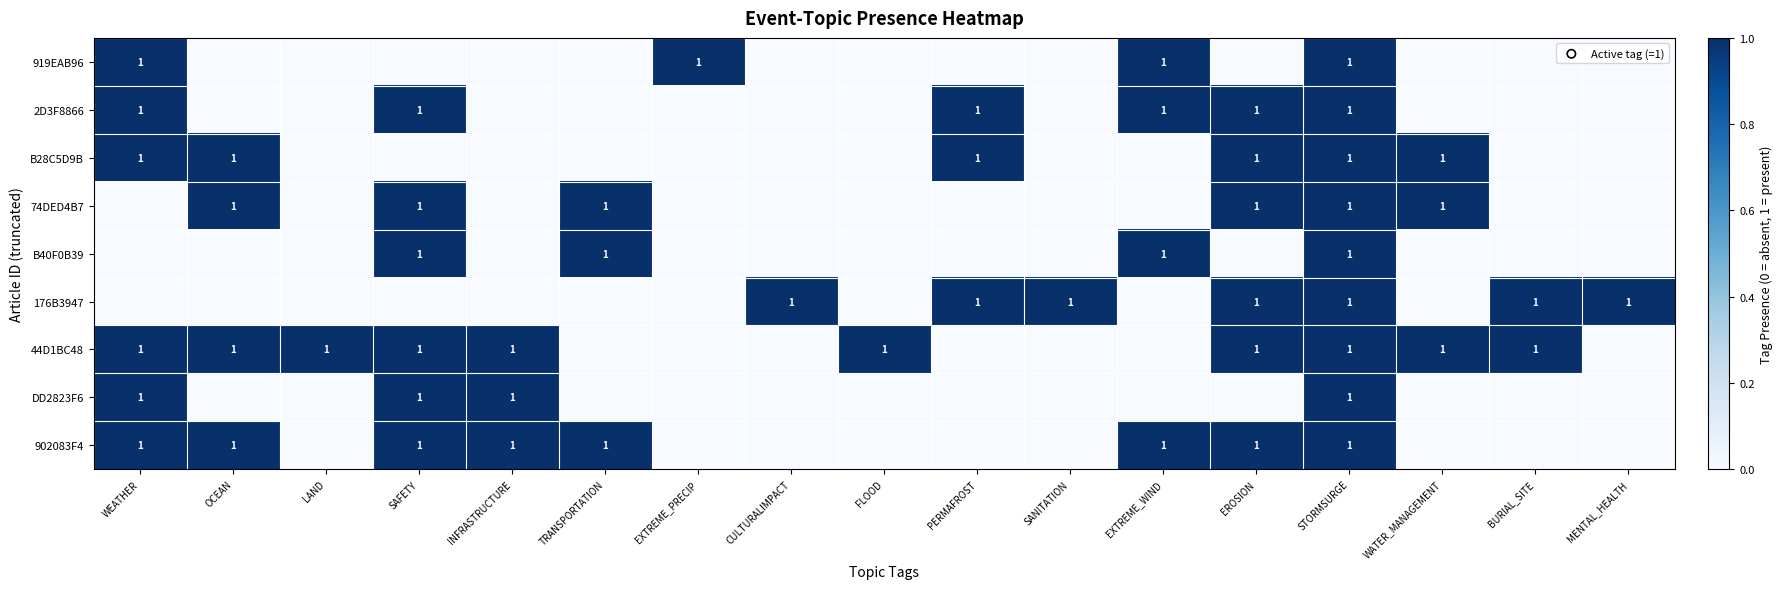

True or false: B40F0B39 has a value of 1 at EXTREME_WIND.

True